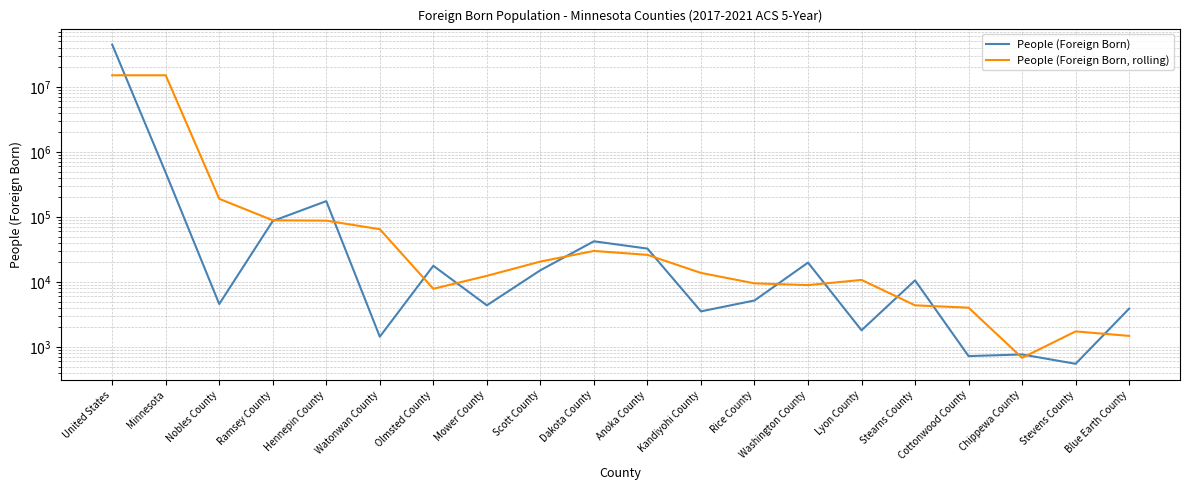

The value of People (Foreign Born, rolling) at Chippewa County is 1009.2. True or false?

False